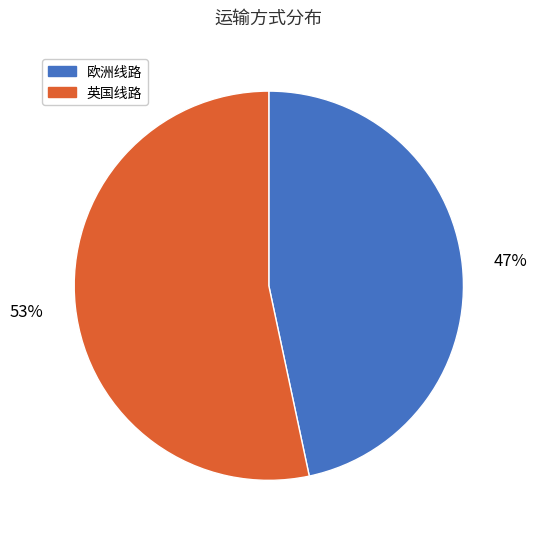

Rank the categories by value from highest to lowest.

英国线路, 欧洲线路